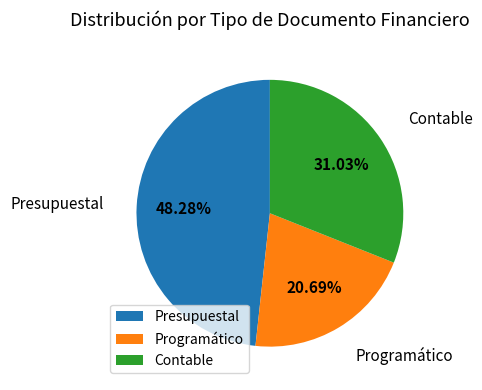

To the nearest percent, what percentage of the pie is Presupuestal?

48%